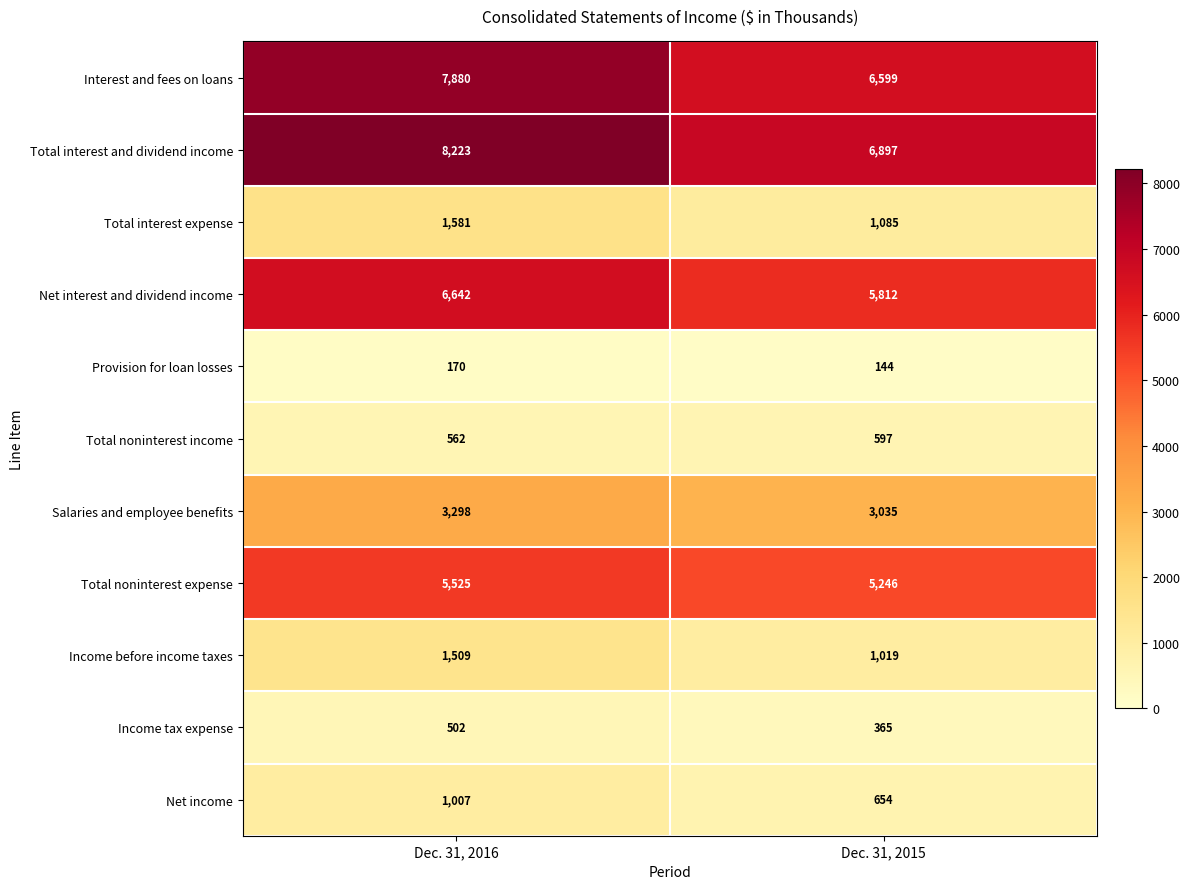

What is the total value across all series at Dec. 31, 2015?

31453